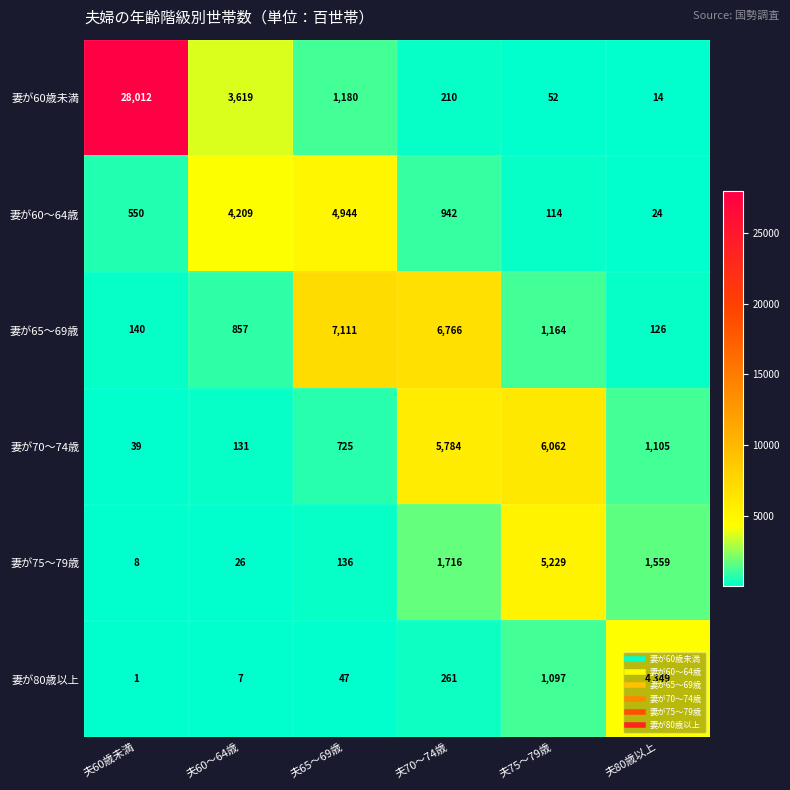

Is the value of 妻が60歳未満 at 夫75～79歳 greater than the value of 妻が60～64歳 at 夫60～64歳?

No